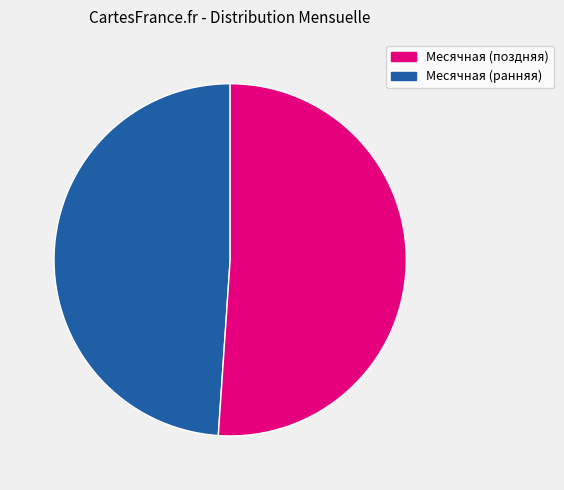

To the nearest percent, what is the average slice percentage?

50%